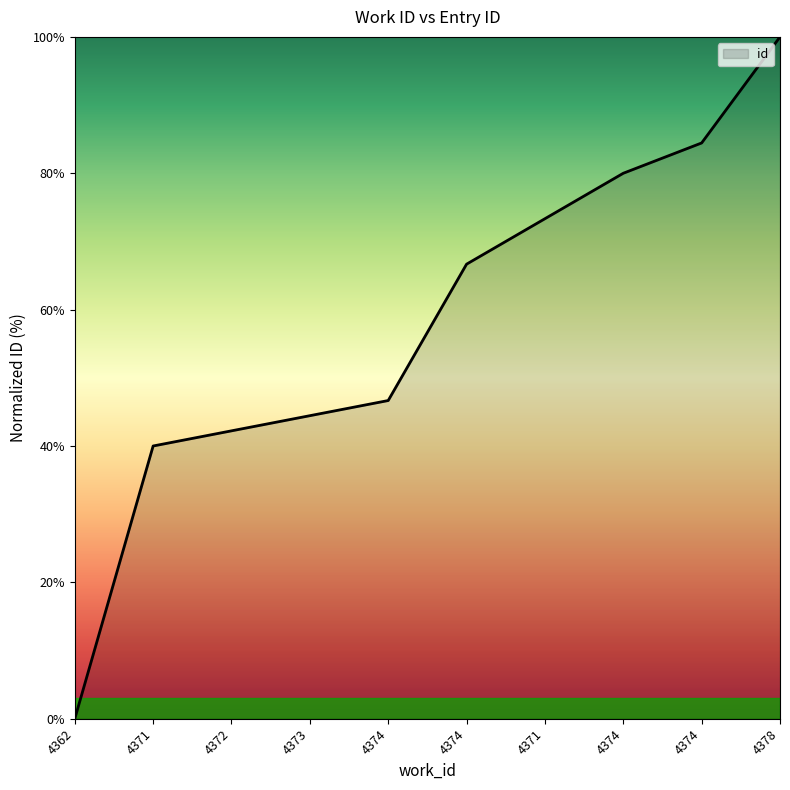

True or false: there are more than 0 points higher than both neighbors.

False